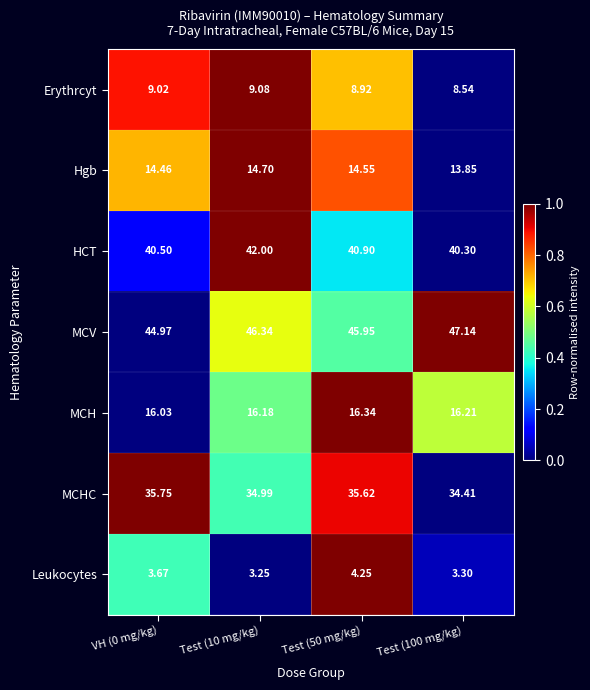

Is the value of Erythrcyt at Test (10 mg/kg) greater than the value of Leukocytes at Test (100 mg/kg)?

Yes